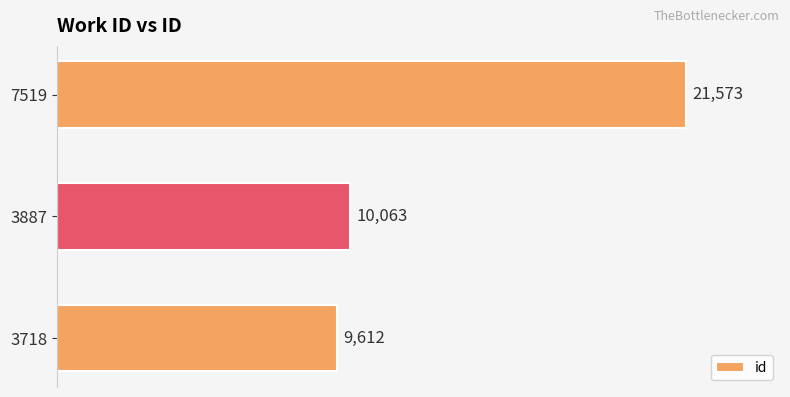

Reading bottom to top, list all the values displayed in this chart.

3718=9612	3887=10063	7519=21573